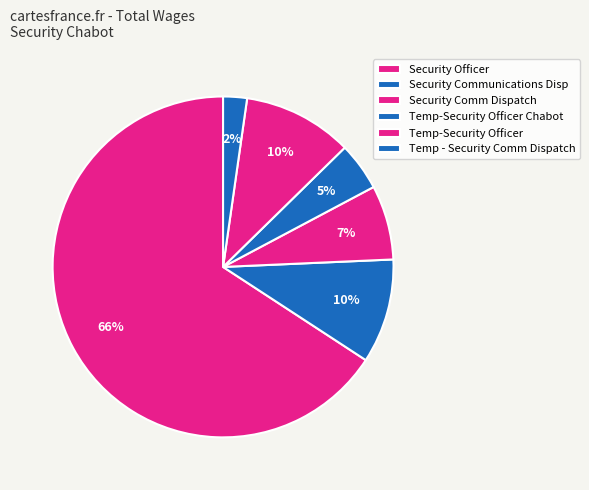

Which slice is the smallest?

Temp - Security Comm Dispatch